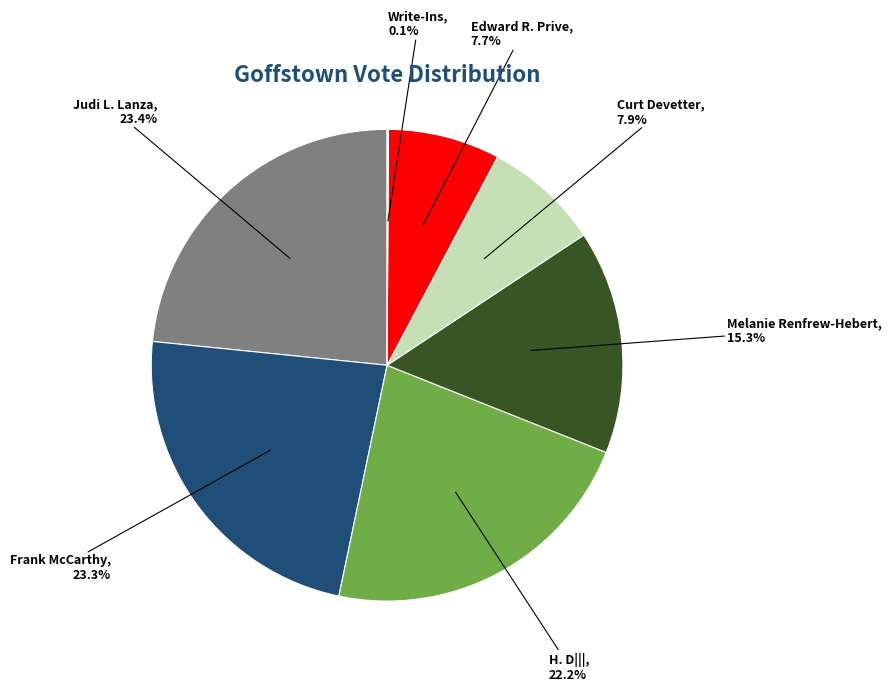

Does any single category account for the majority?

No